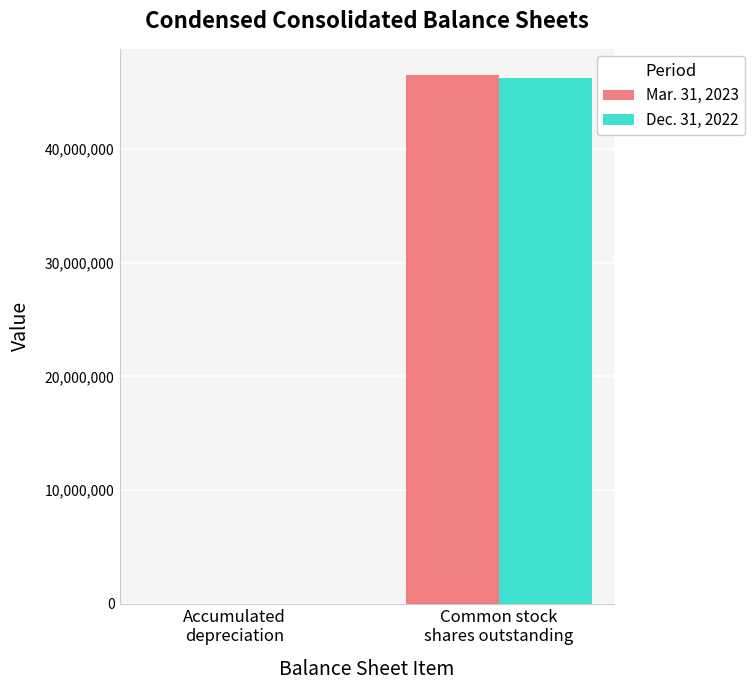

What is the sum of the Dec. 31, 2022 values at Common stock
shares outstanding and Accumulated
depreciation?

46288041